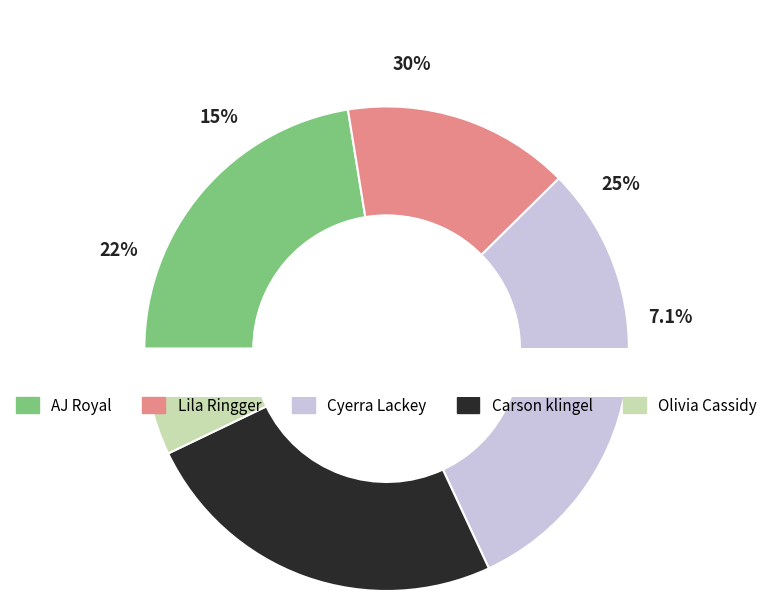

What is the ratio of the value at AJ Royal to the value at Olivia Cassidy?

3.2